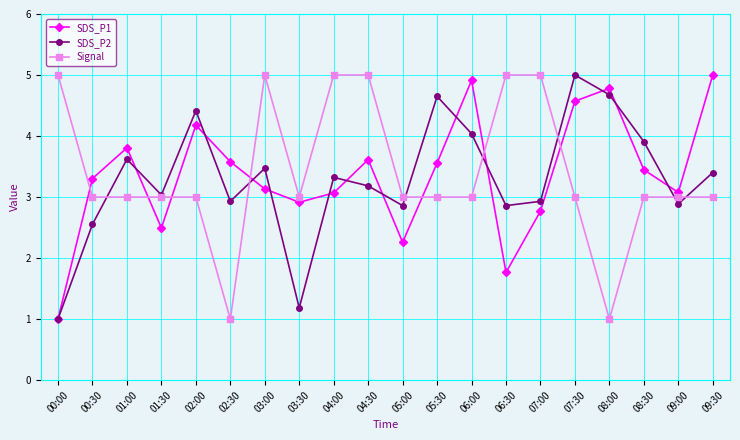

What is the difference between the Signal values at 00:30 and 06:30?

2.0